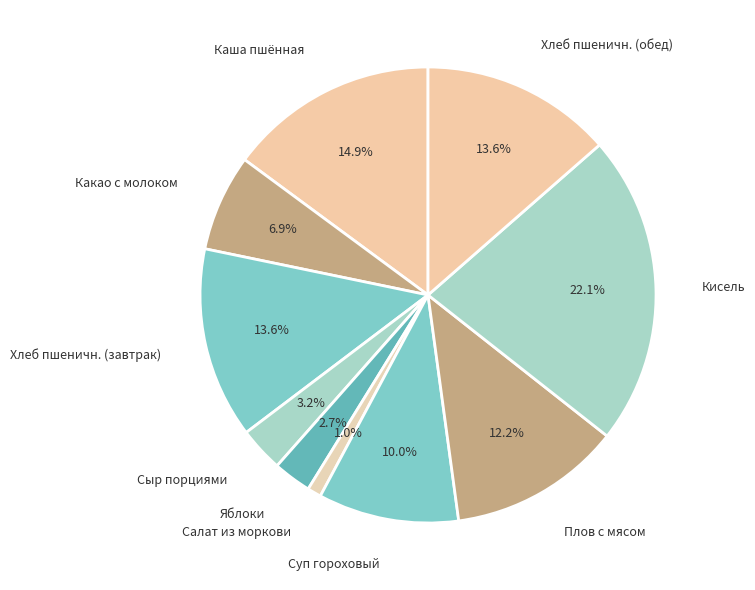

Which category has the biggest portion of the pie?

Кисель